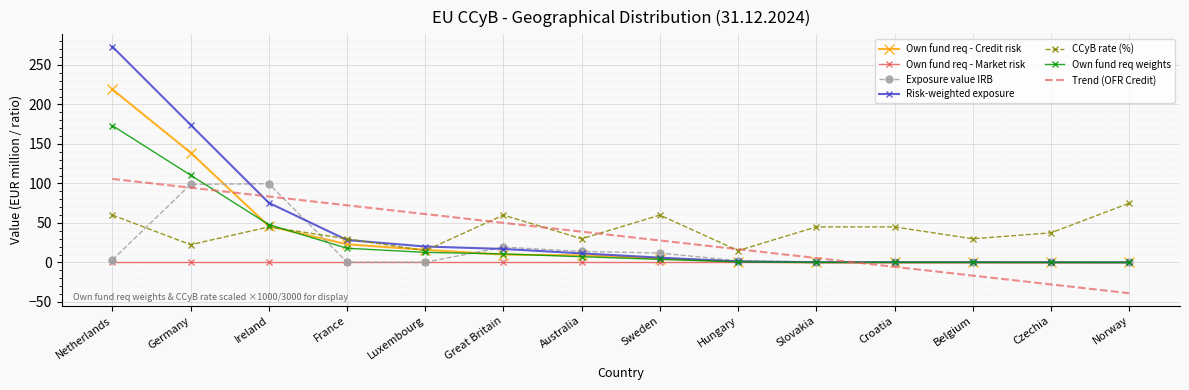

Where is Own fund req - Credit risk nearest to the value 109?

Germany